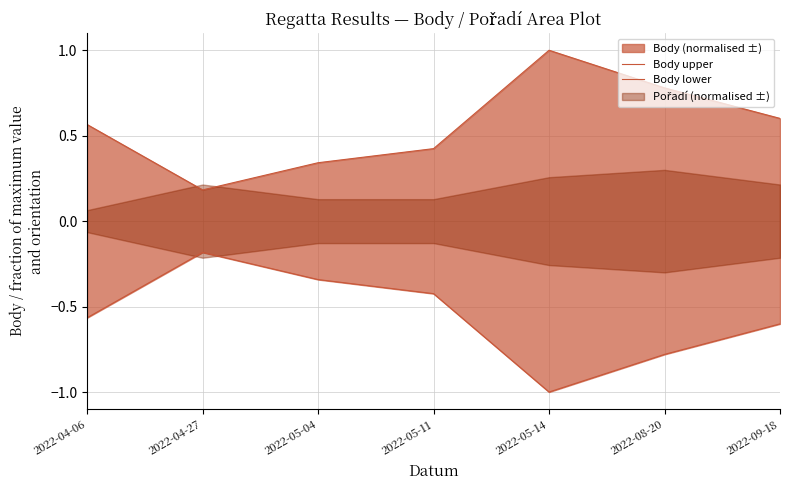

What is the maximum value for Body lower?

-0.2